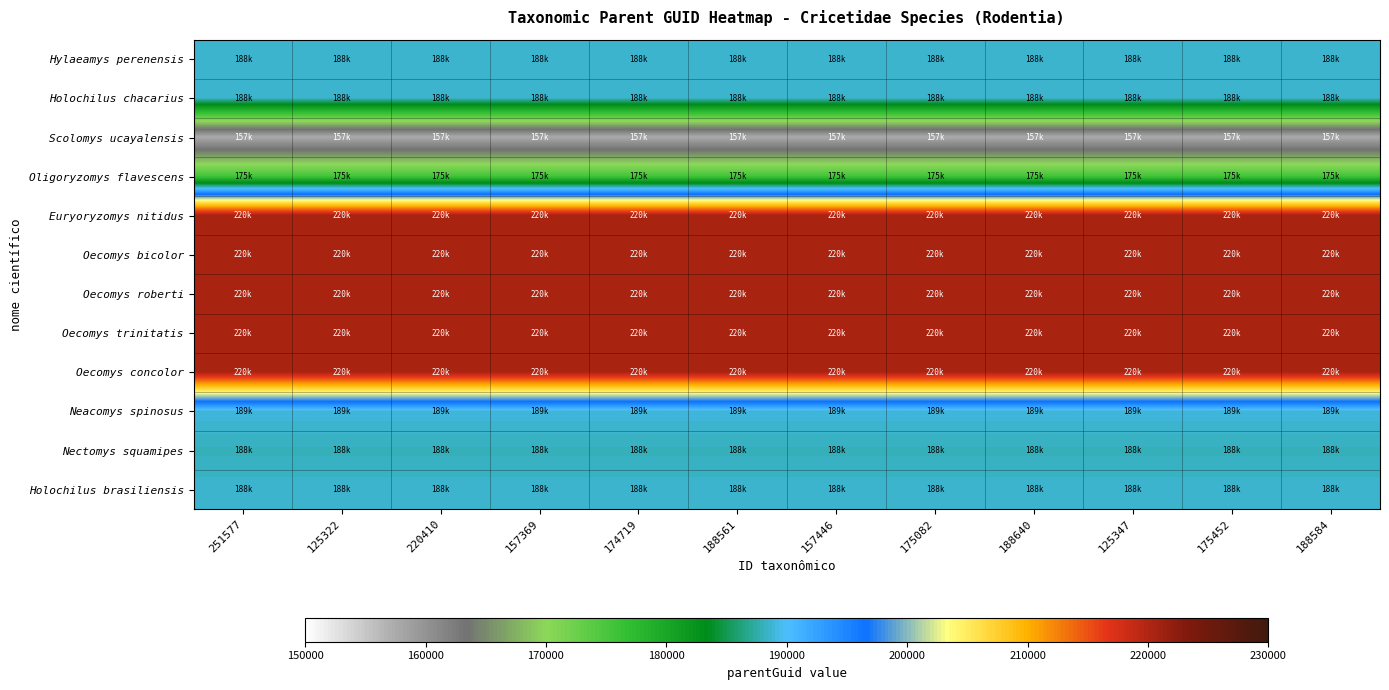

Reading left to right, transcribe all the data shown in this chart.

Hylaeamys perenensis: 251577=188611	125322=188611	220410=188611	157369=188611	174719=188611	188561=188611	157446=188611	175082=188611	188640=188611	125347=188611	175452=188611	188584=188611
Holochilus chacarius: 251577=188606	125322=188606	220410=188606	157369=188606	174719=188606	188561=188606	157446=188606	175082=188606	188640=188606	125347=188606	175452=188606	188584=188606
Scolomys ucayalensis: 251577=157593	125322=157593	220410=157593	157369=157593	174719=157593	188561=157593	157446=157593	175082=157593	188640=157593	125347=157593	175452=157593	188584=157593
Oligoryzomys flavescens: 251577=175409	125322=175409	220410=175409	157369=175409	174719=175409	188561=175409	157446=175409	175082=175409	188640=175409	125347=175409	175452=175409	188584=175409
Euryoryzomys nitidus: 251577=220448	125322=220448	220410=220448	157369=220448	174719=220448	188561=220448	157446=220448	175082=220448	188640=220448	125347=220448	175452=220448	188584=220448
Oecomys bicolor: 251577=220436	125322=220436	220410=220436	157369=220436	174719=220436	188561=220436	157446=220436	175082=220436	188640=220436	125347=220436	175452=220436	188584=220436
Oecomys roberti: 251577=220436	125322=220436	220410=220436	157369=220436	174719=220436	188561=220436	157446=220436	175082=220436	188640=220436	125347=220436	175452=220436	188584=220436
Oecomys trinitatis: 251577=220436	125322=220436	220410=220436	157369=220436	174719=220436	188561=220436	157446=220436	175082=220436	188640=220436	125347=220436	175452=220436	188584=220436
Oecomys concolor: 251577=220436	125322=220436	220410=220436	157369=220436	174719=220436	188561=220436	157446=220436	175082=220436	188640=220436	125347=220436	175452=220436	188584=220436
Neacomys spinosus: 251577=189005	125322=189005	220410=189005	157369=189005	174719=189005	188561=189005	157446=189005	175082=189005	188640=189005	125347=189005	175452=189005	188584=189005
Nectomys squamipes: 251577=188048	125322=188048	220410=188048	157369=188048	174719=188048	188561=188048	157446=188048	175082=188048	188640=188048	125347=188048	175452=188048	188584=188048
Holochilus brasiliensis: 251577=188606	125322=188606	220410=188606	157369=188606	174719=188606	188561=188606	157446=188606	175082=188606	188640=188606	125347=188606	175452=188606	188584=188606